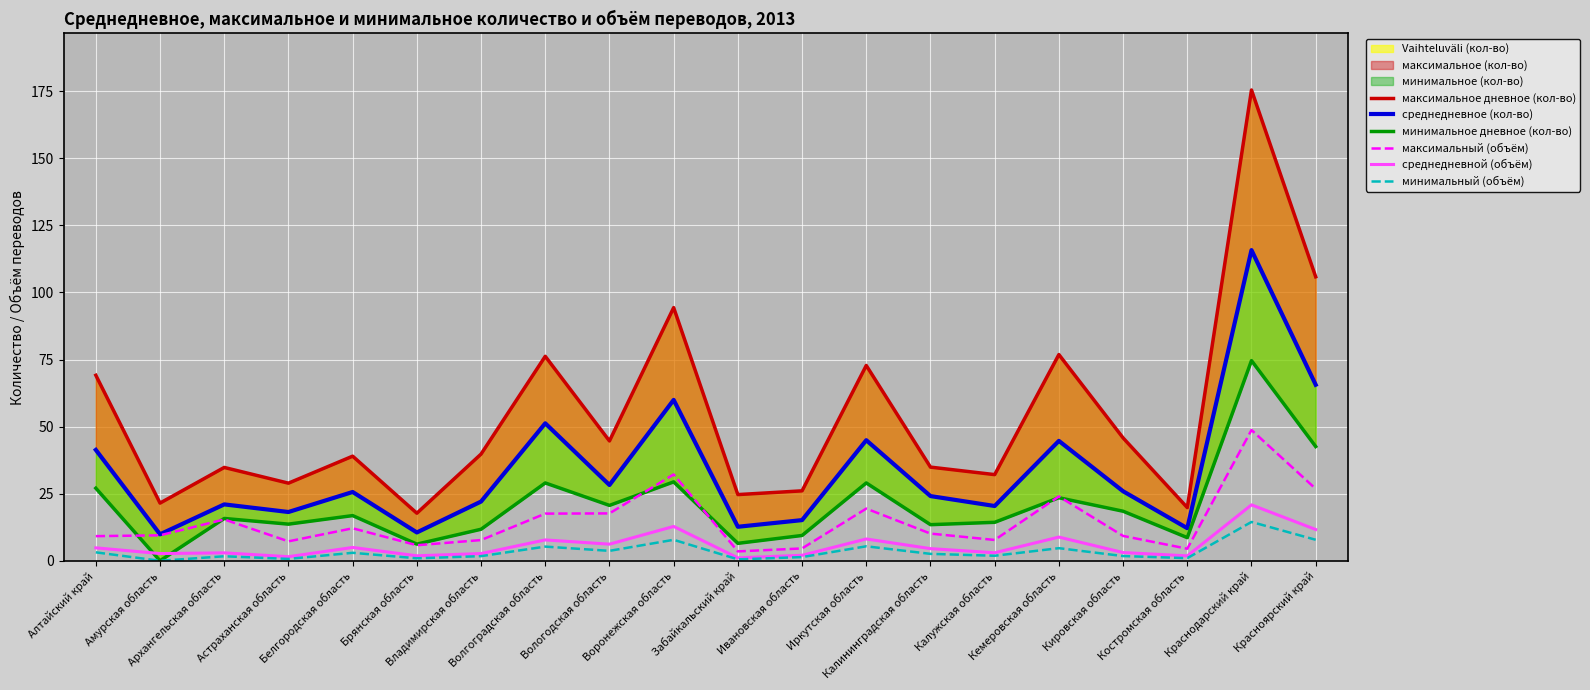

At which label does среднедневное (кол-во) first exceed 25?

Алтайский край